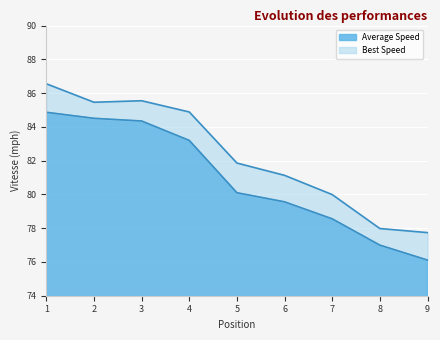

At which category does the chart reach its peak across all series?

1